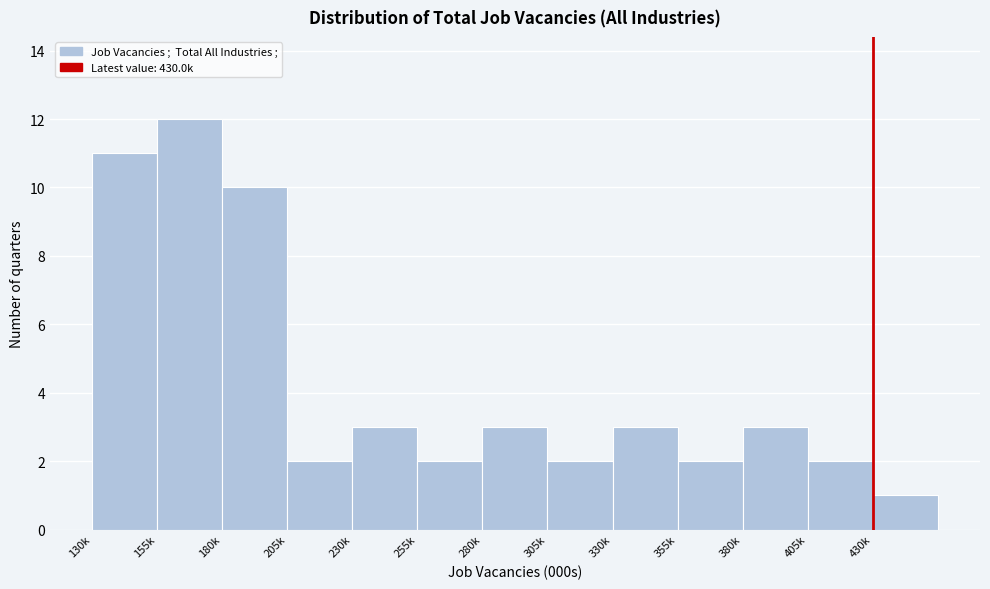

Reading right to left, what are all the values shown in this chart?

1	2	3	2	3	2	3	2	3	2	10	12	11